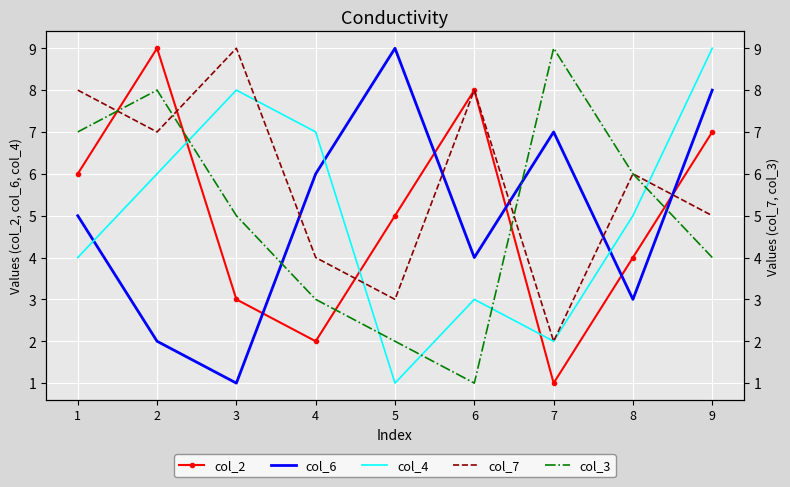

The col_3 series shows 8 at 2. True or false?

True